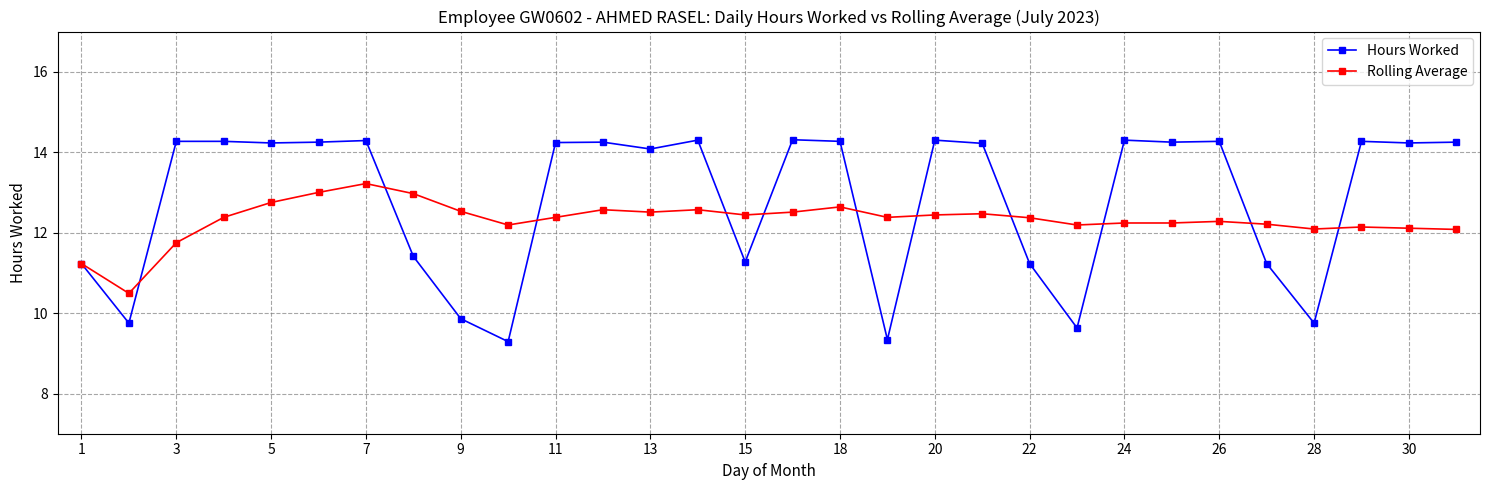

True or false: Rolling Average has more than 2 interior local peaks.

True